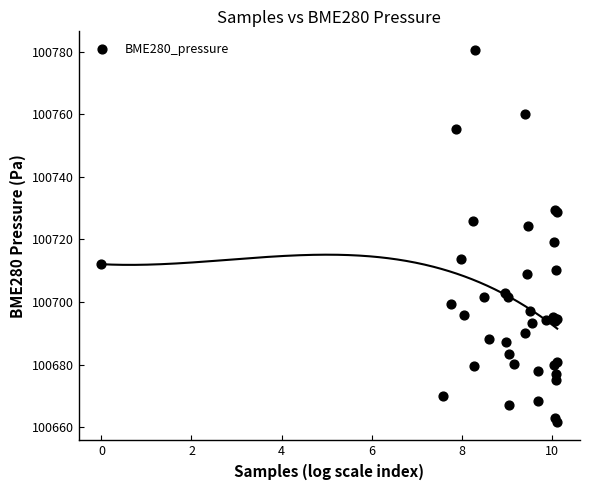

What Y value in the scatter plot is closest to 100721?

100719.1